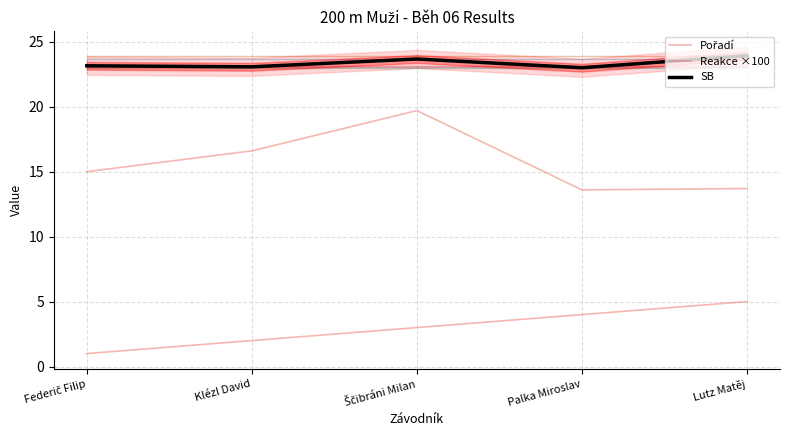

Reading left to right, what are all the values shown in this chart?

Pořadí: 1.0	2.0	3.0	4.0	5.0
Reakce ×100: 15.0	16.6	19.7	13.6	13.7
SB: 23.1	23.1	23.7	23.0	23.9